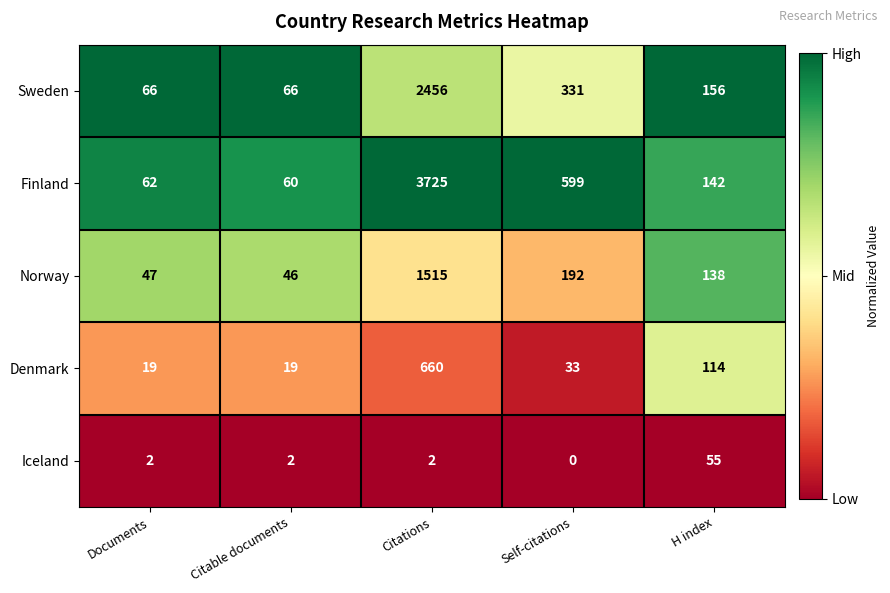

Reading left to right, transcribe all the data shown in this chart.

Sweden: 66	66	2456	331	156
Finland: 62	60	3725	599	142
Norway: 47	46	1515	192	138
Denmark: 19	19	660	33	114
Iceland: 2	2	2	0	55